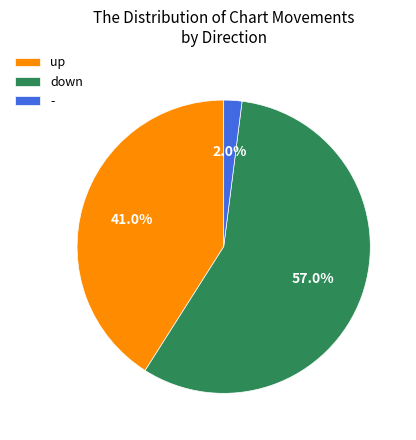

How many segments does this pie chart have?

3